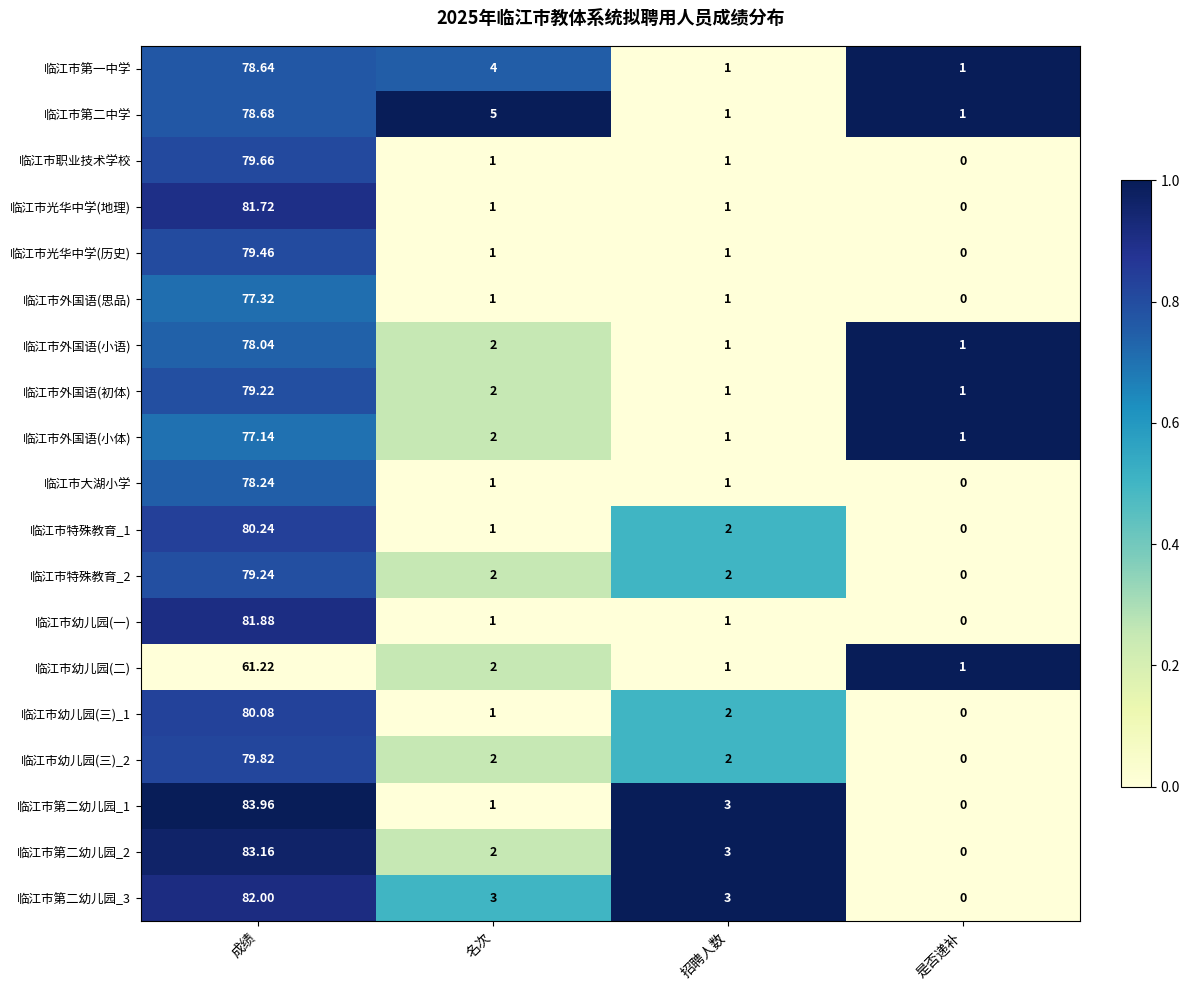

At which label is 临江市第二幼儿园_1 closest to 41?

招聘人数